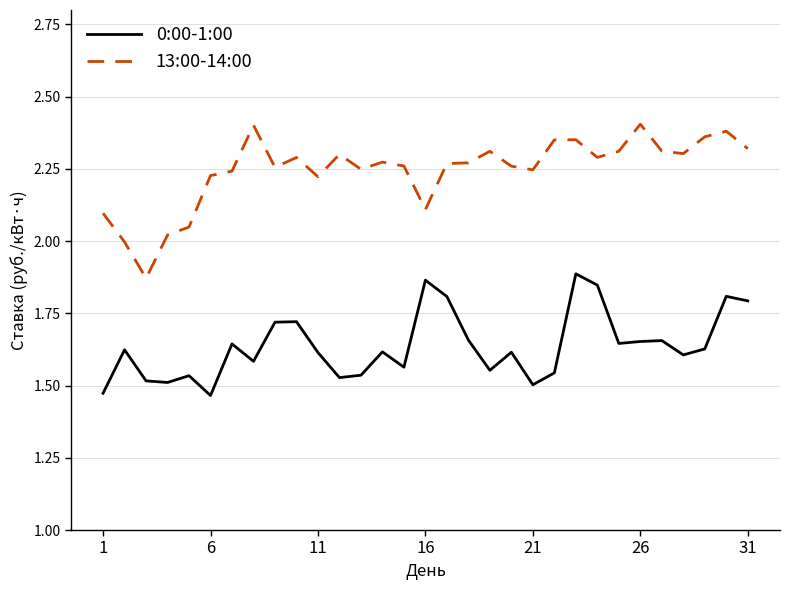

List the series in order of their overall mean, lowest first.

0:00-1:00, 13:00-14:00